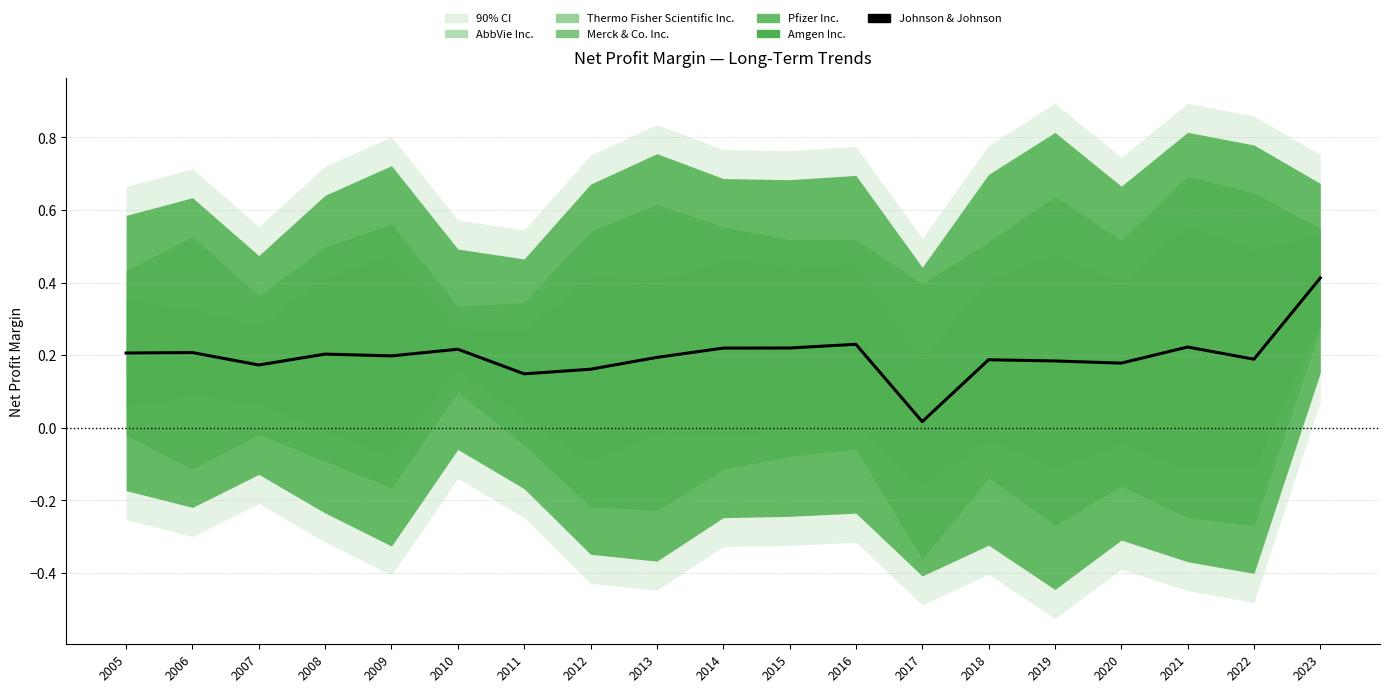

What is the value of the 7th point from the left?

0.1